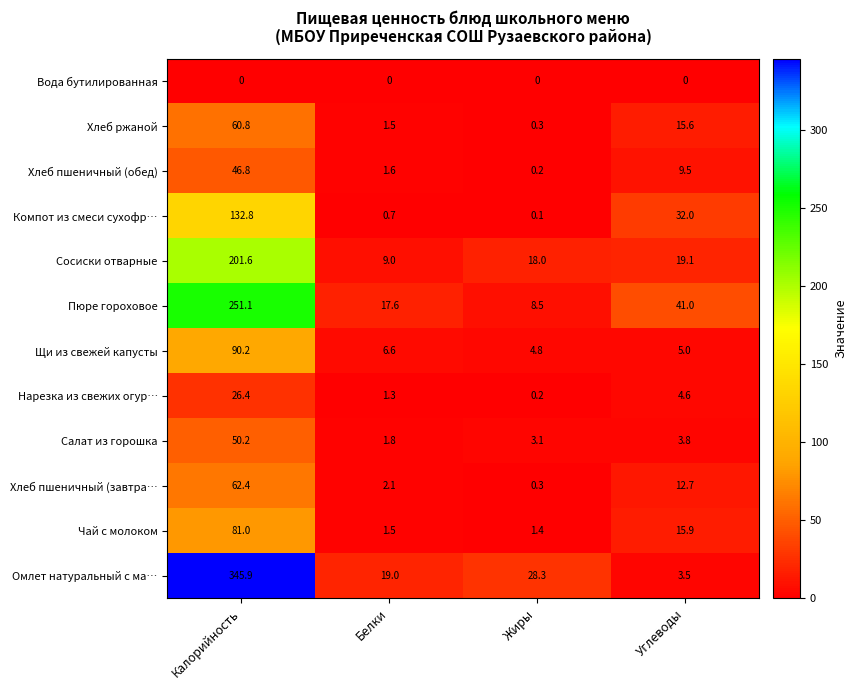

True or false: Вода бутилированная has a value of 0.0 at Белки.

True